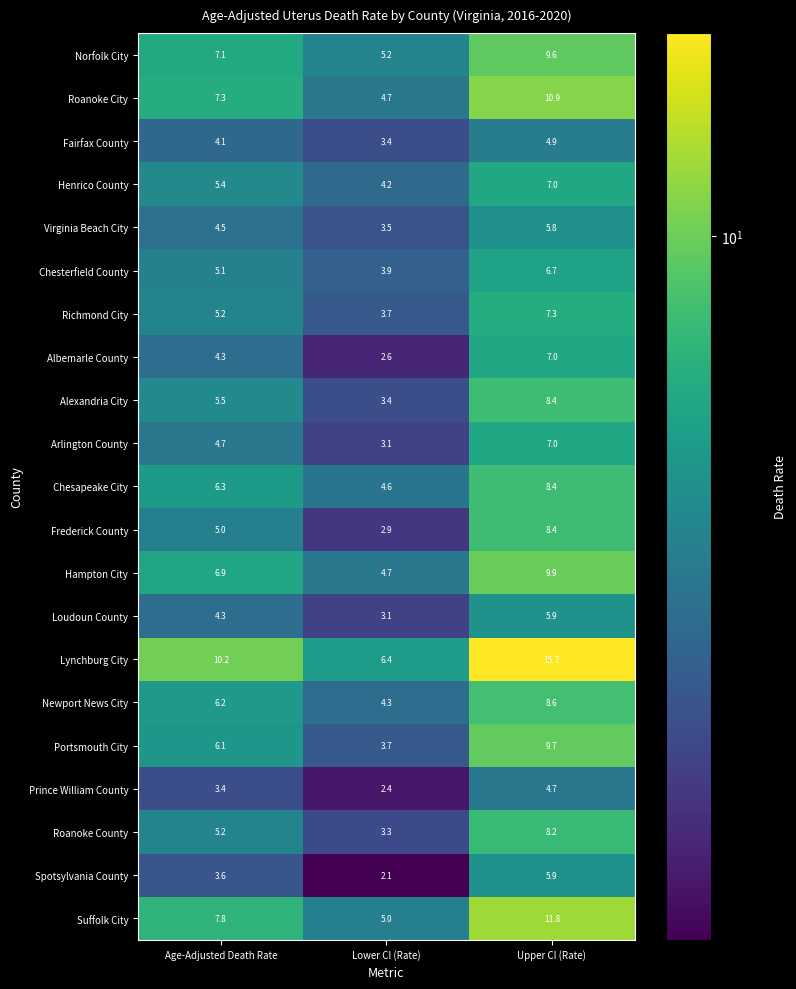

List the labels in order of Arlington County value, largest first.

Upper CI (Rate), Age-Adjusted Death Rate, Lower CI (Rate)